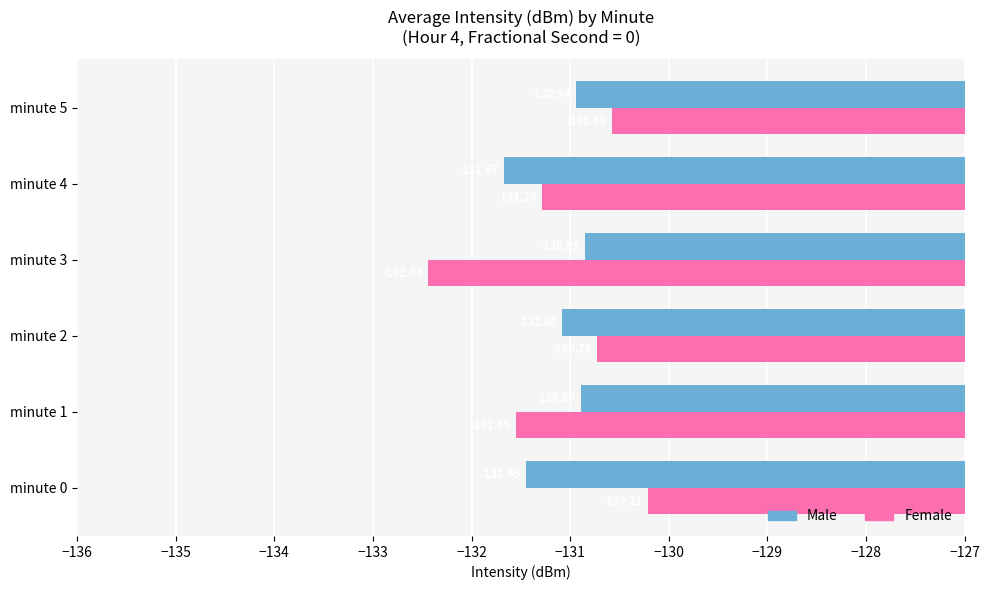

Where is Female nearest to the value -131?

minute 2